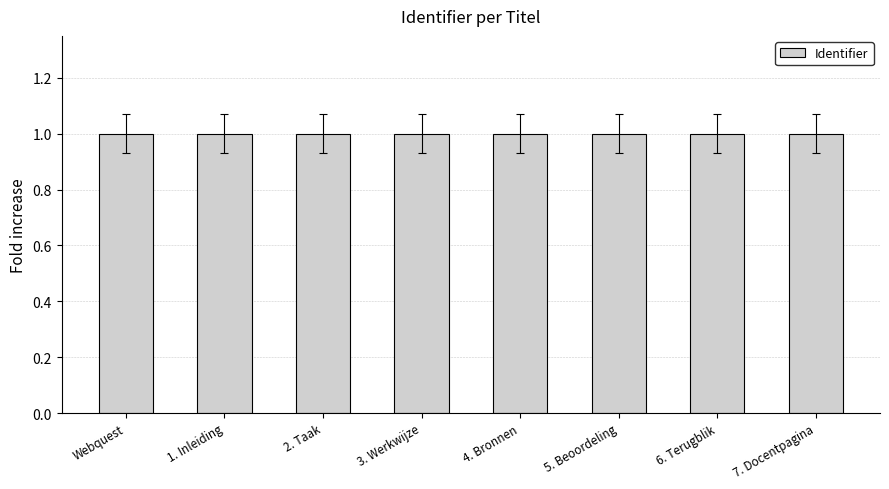

Reading left to right, extract all data points from this chart.

1.0	1.0	1.0	1.0	1.0	1.0	1.0	1.0